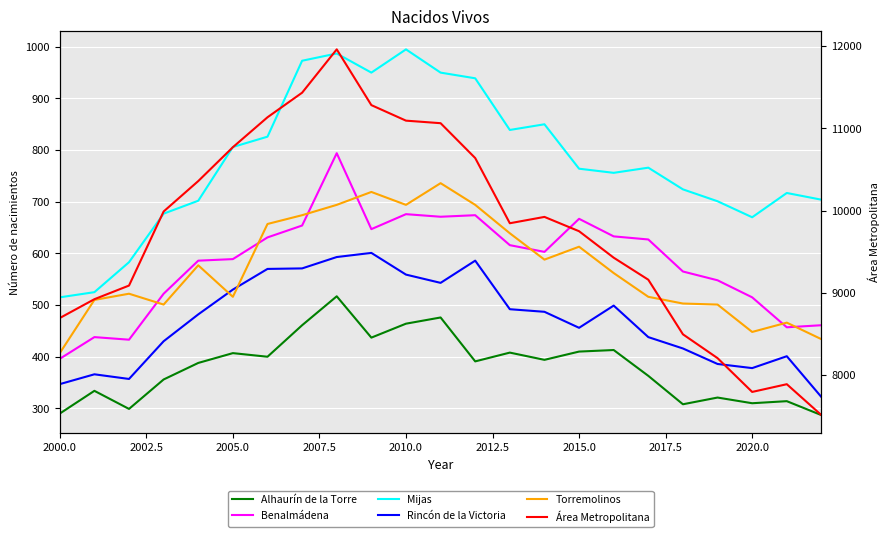

What is the spread (max minus min) of values at 2015.0?

9338